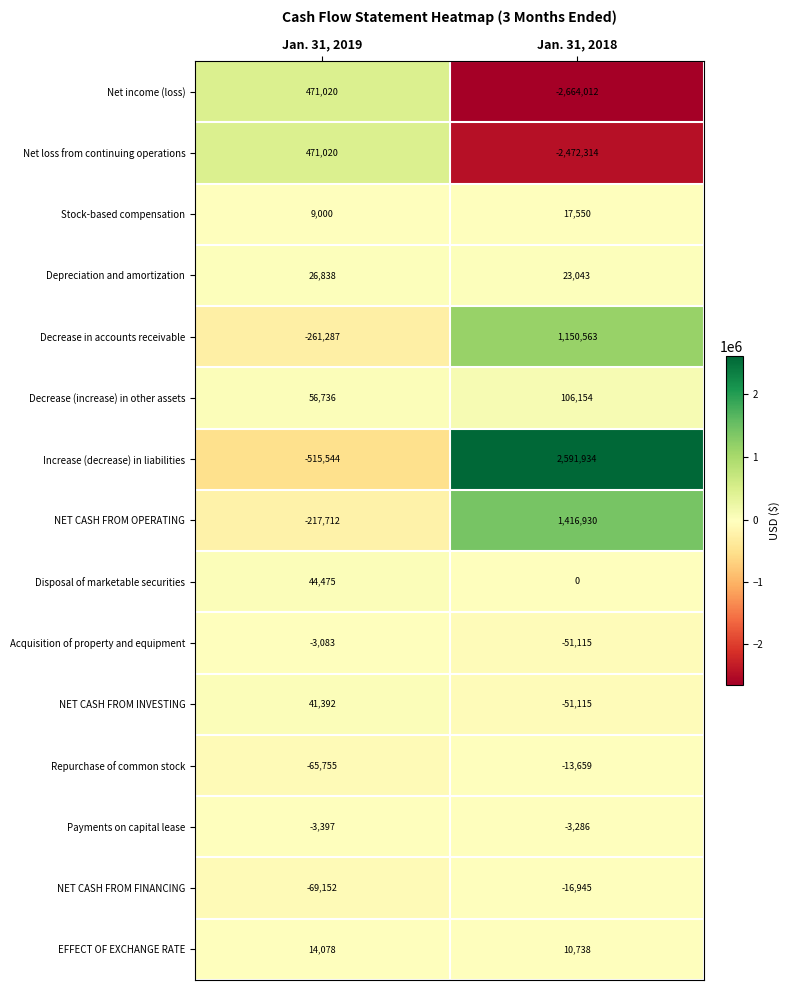

At which category is the sum across all series the highest?

Jan. 31, 2018